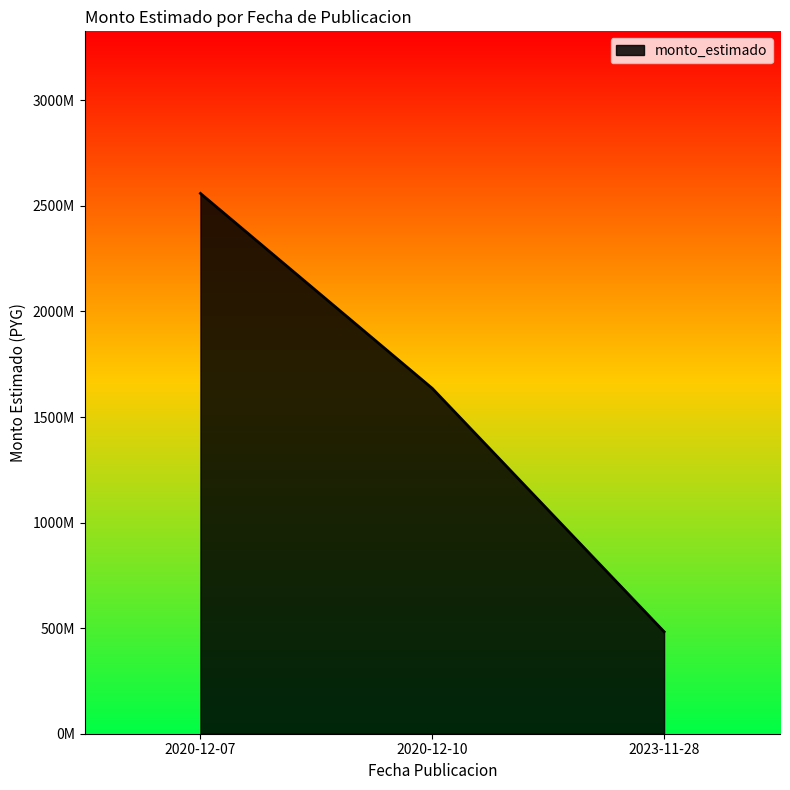

What is the change in value from 2020-12-07 to 2023-11-28?

-2076052194